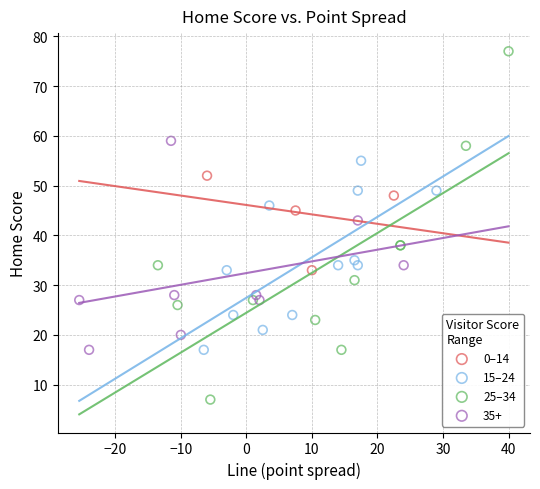

Which series reaches the maximum Y coordinate?

25–34